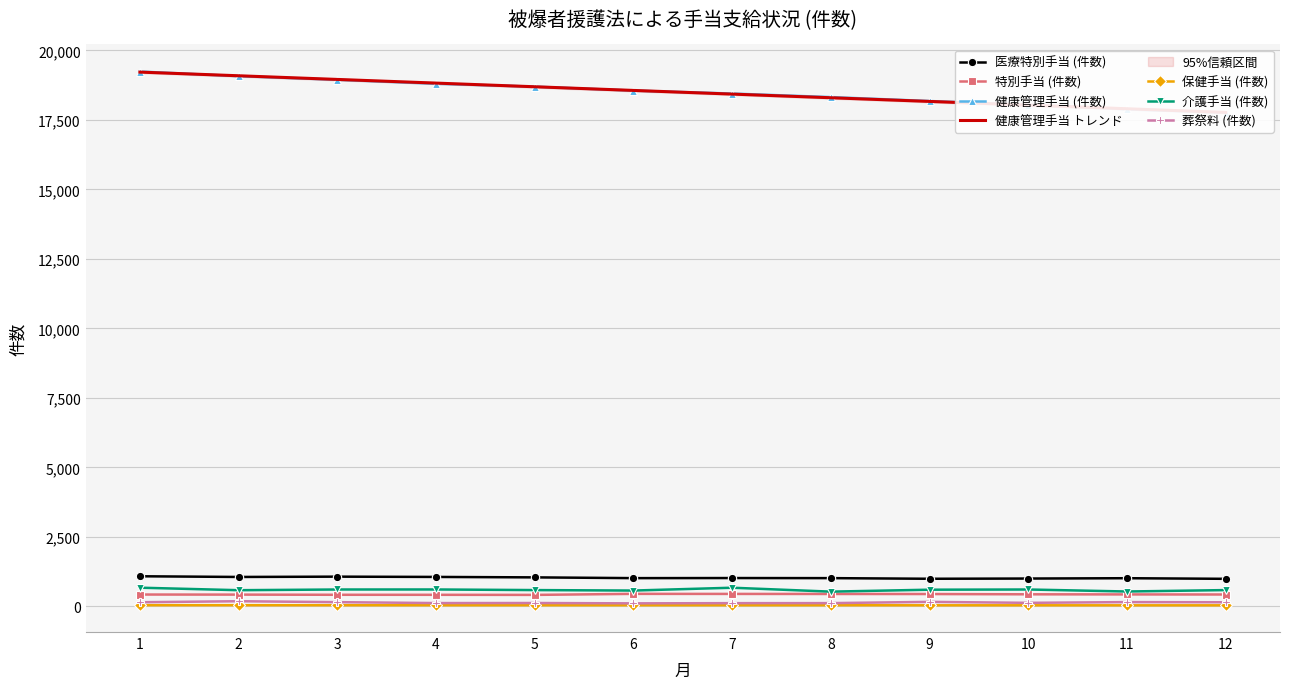

True or false: 健康管理手当 (件数) and 介護手当 (件数) cross at least once.

False